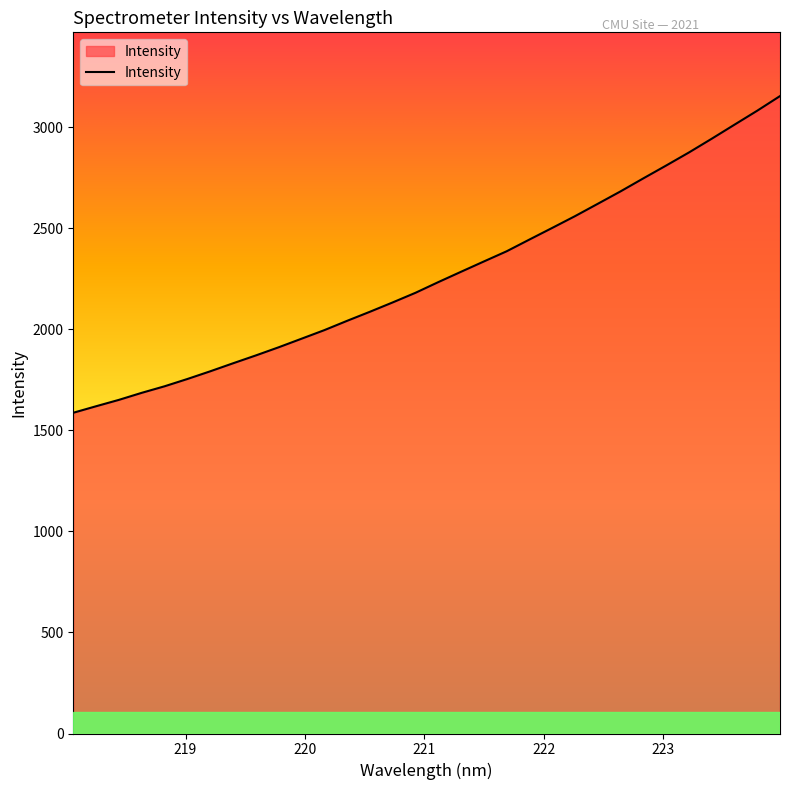

How many lines are shown in the chart?

1